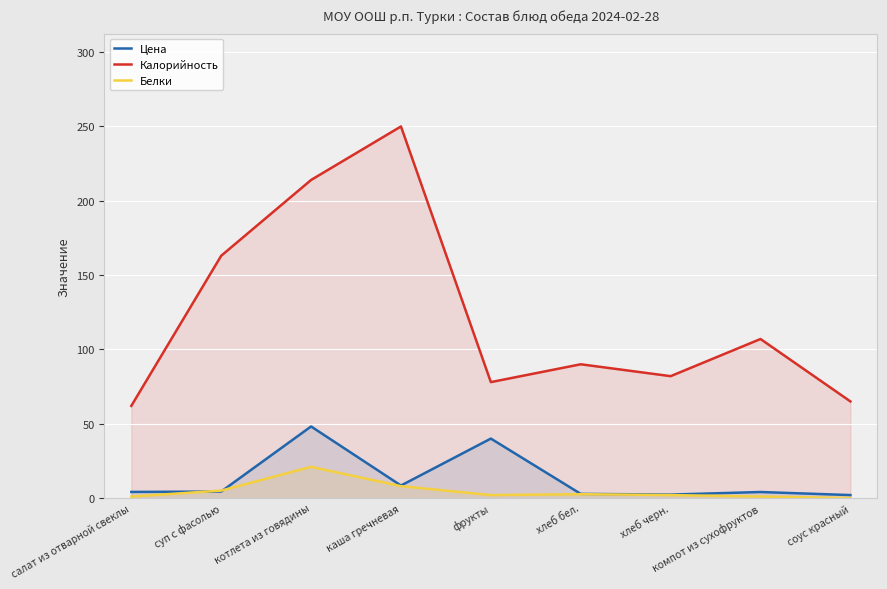

Where do Белки and Цена first cross each other?

салат из отварной свеклы and суп с фасолью